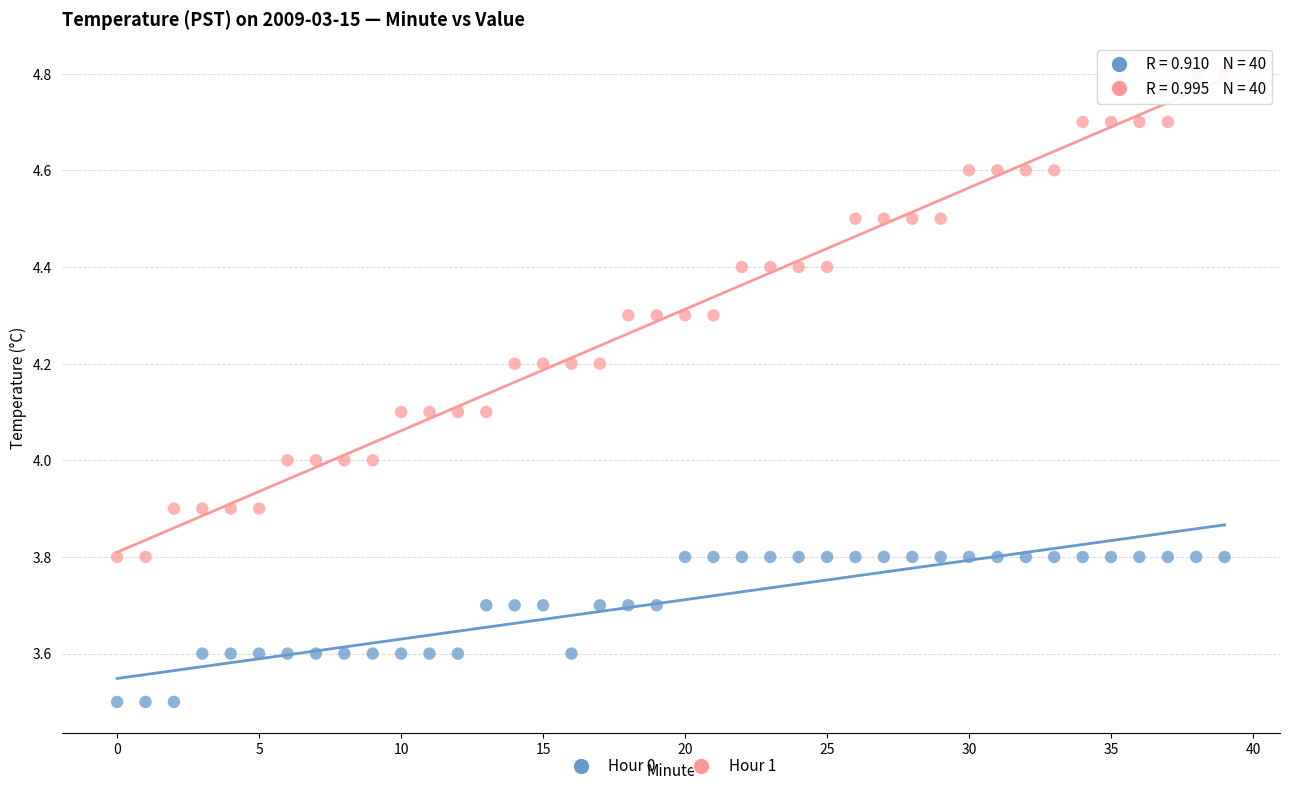

Which series reaches the minimum Y coordinate?

Hour 0